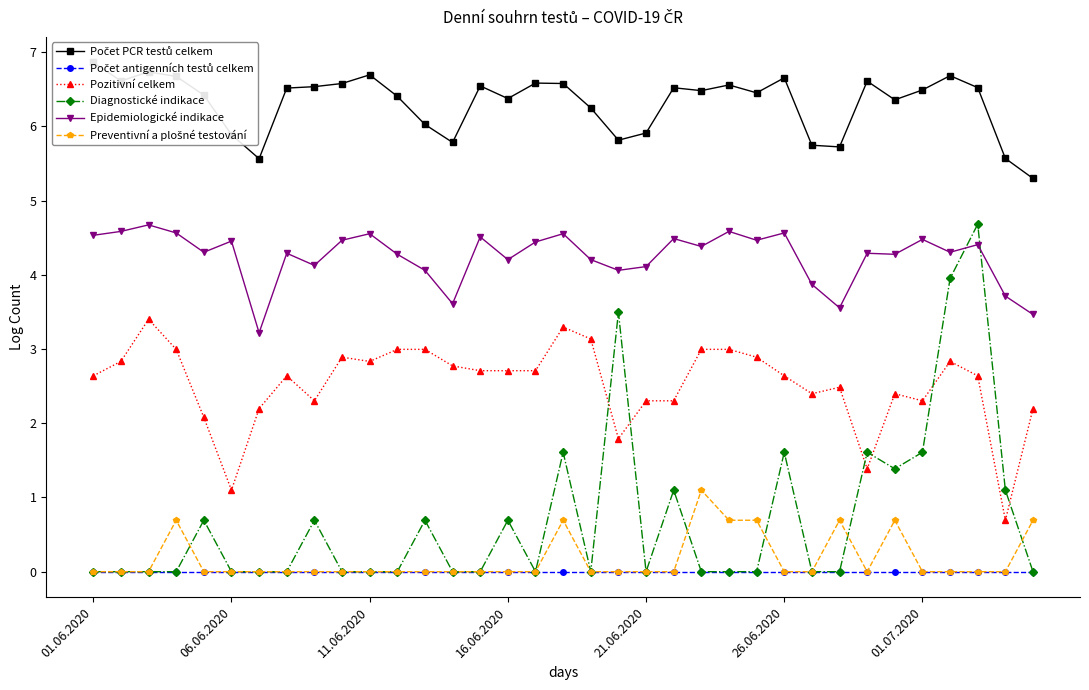

Which series has the largest total across all categories?

Počet PCR testů celkem